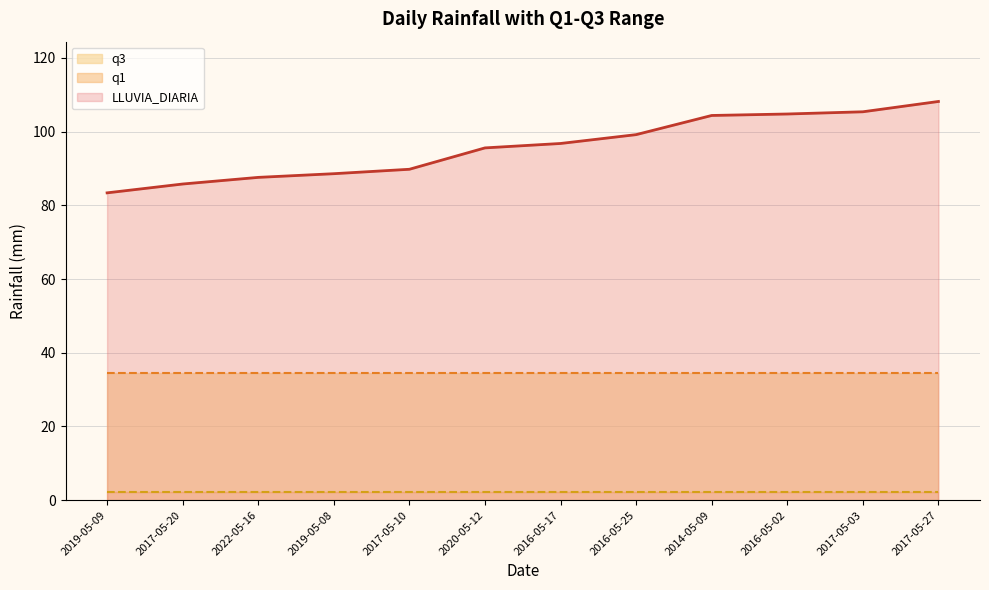

How many lines are shown in the chart?

3